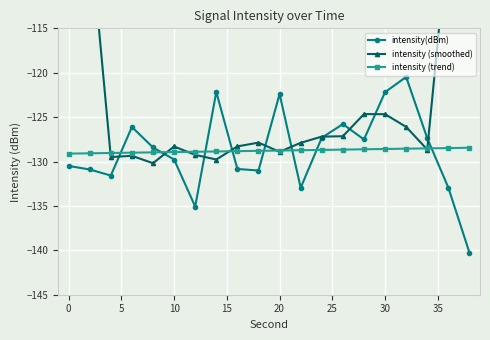

How many interior local peaks does the intensity(dBm) series have?

5